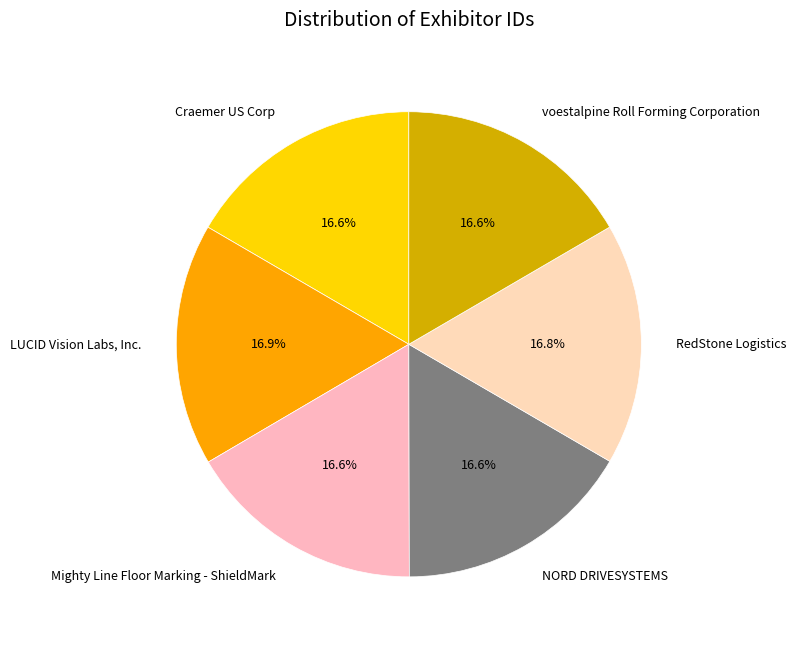

True or false: Craemer US Corp accounts for 28% of the total.

False